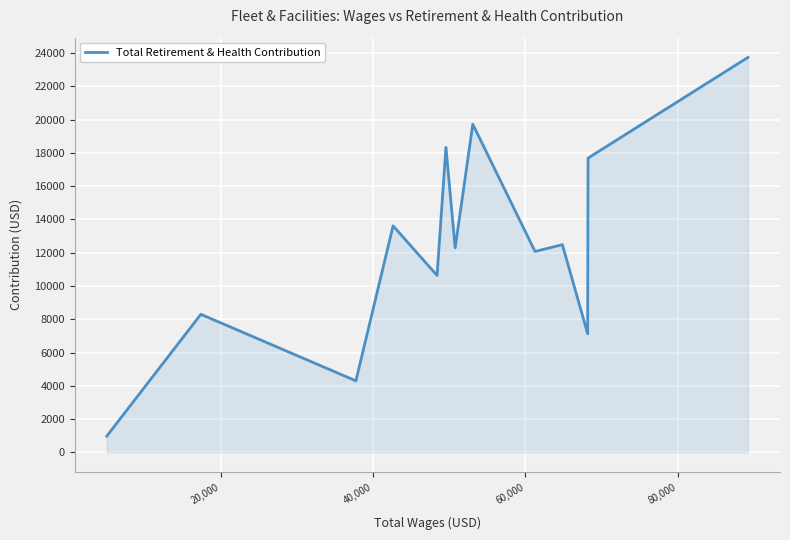

What is the greatest value displayed?

23741